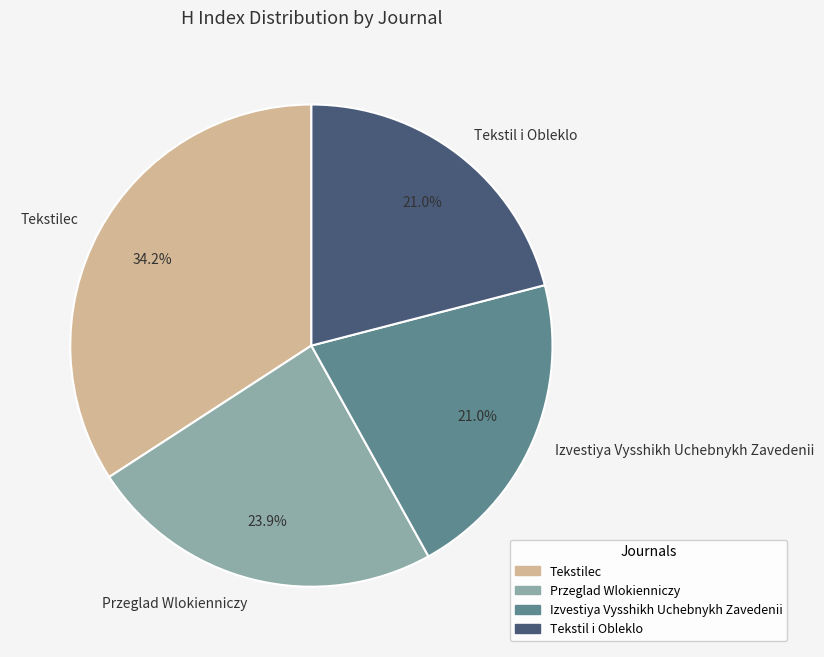

To the nearest percent, what is the combined percentage of Tekstilec and Tekstil i Obleklo?

55%